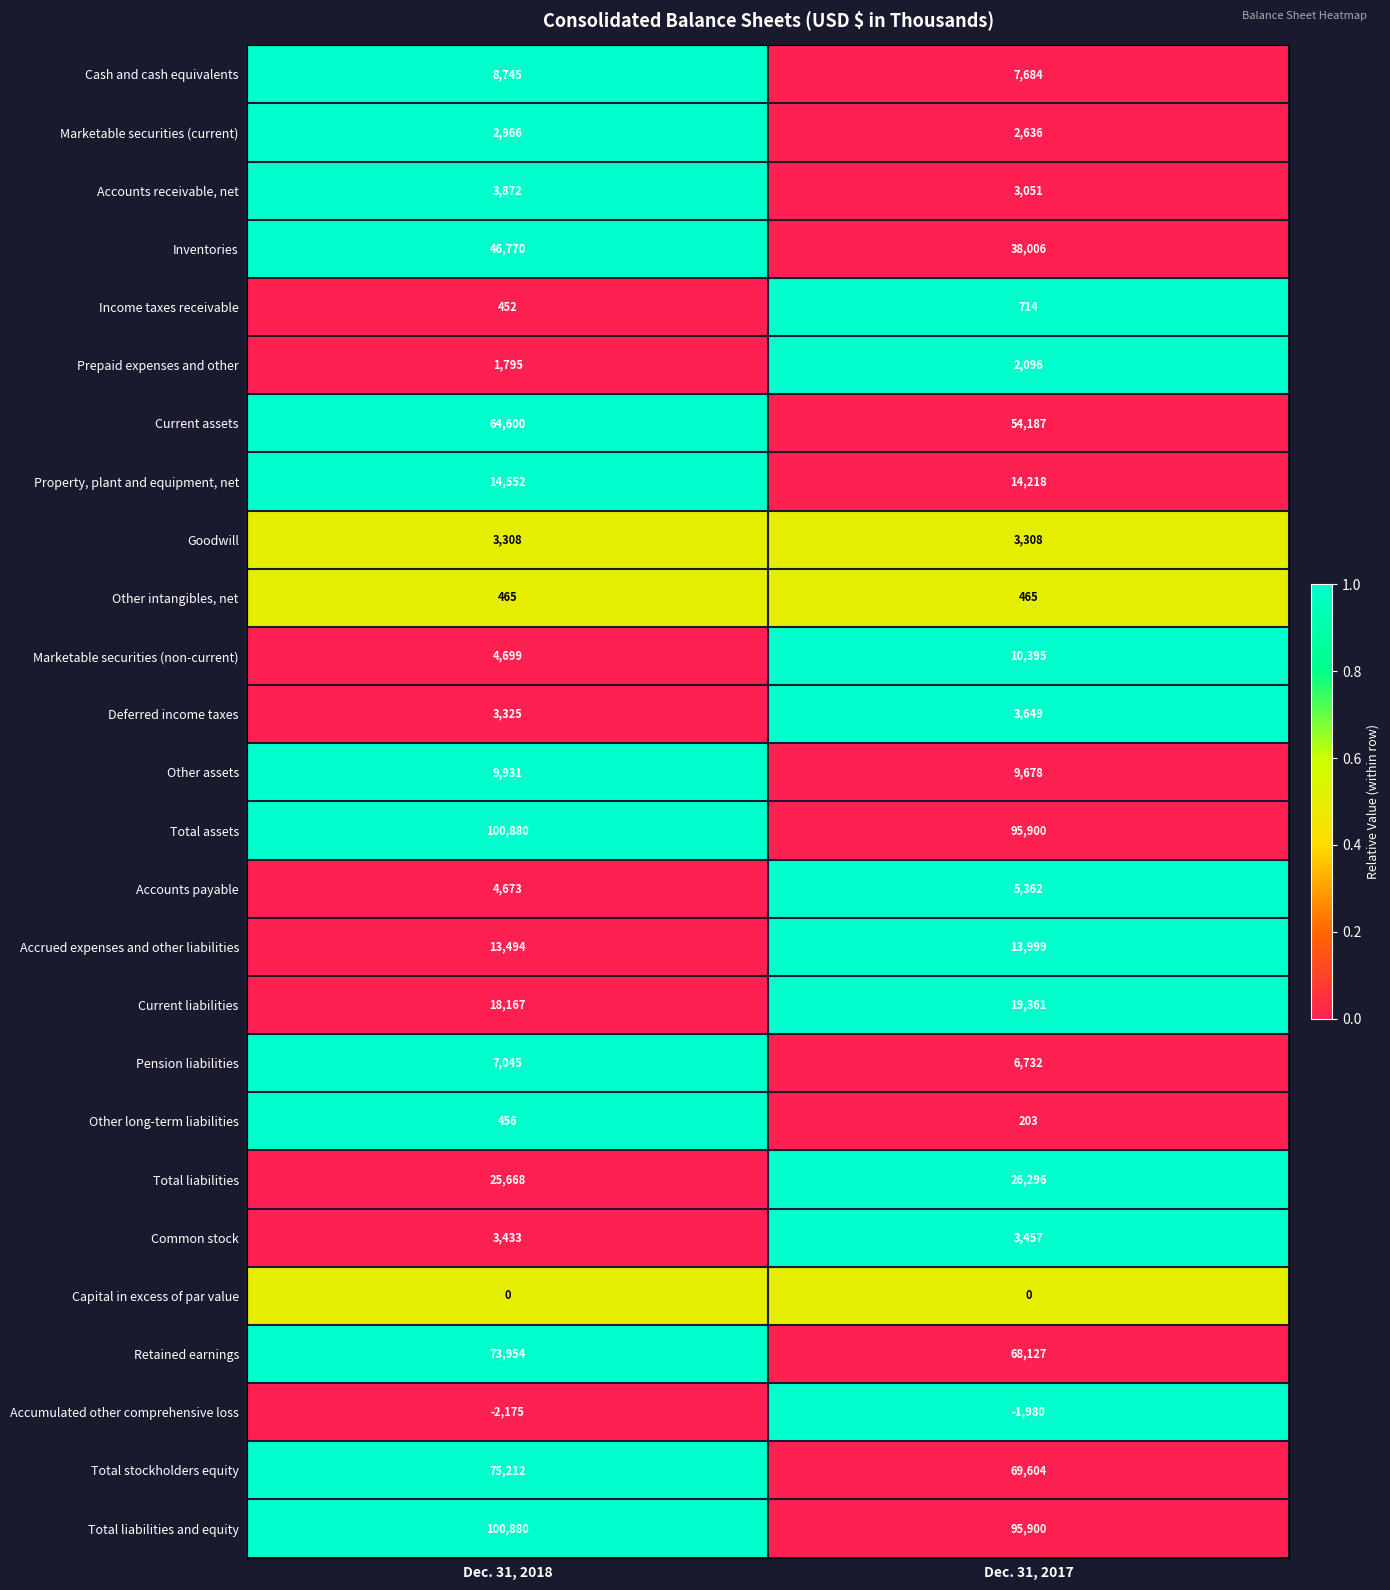

Which series has the widest spread of values?

Current assets